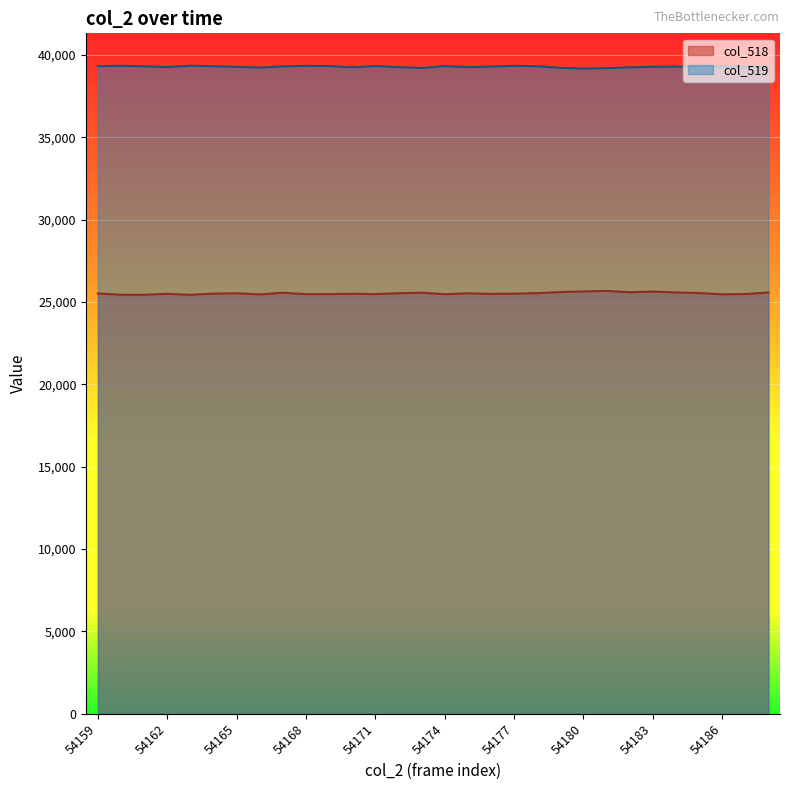

How many lines are shown in the chart?

2